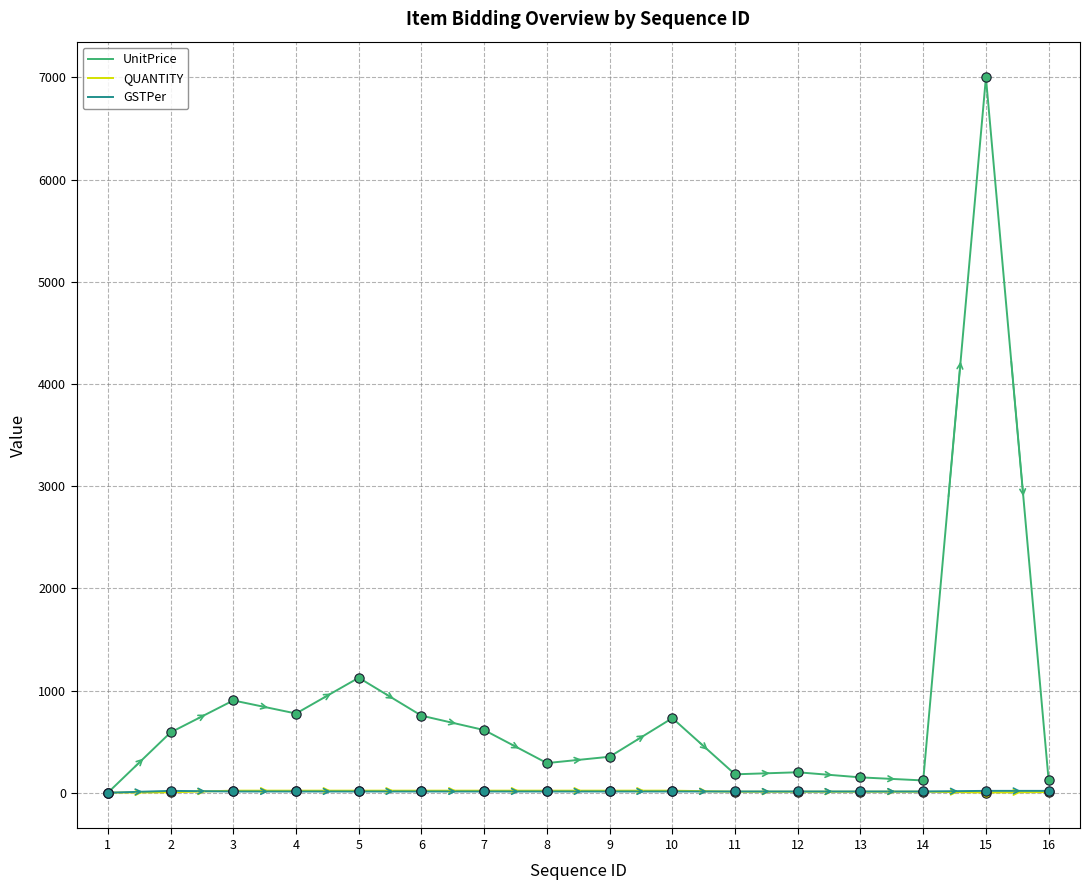

At how many categories does at least one series exceed 5014?

1